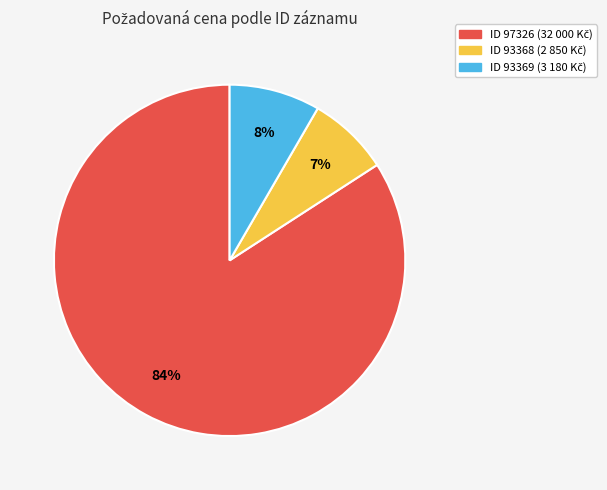

Rank the categories by value from lowest to highest.

93368, 93369, 97326